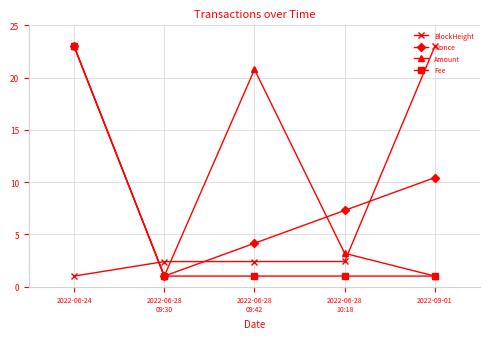

Is this an area chart (filled region under the line)?

No